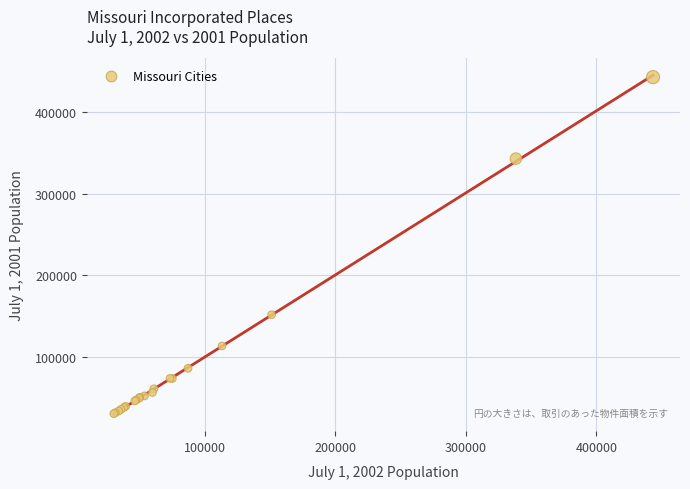

What Y value in the scatter plot is closest to 236403?

151457